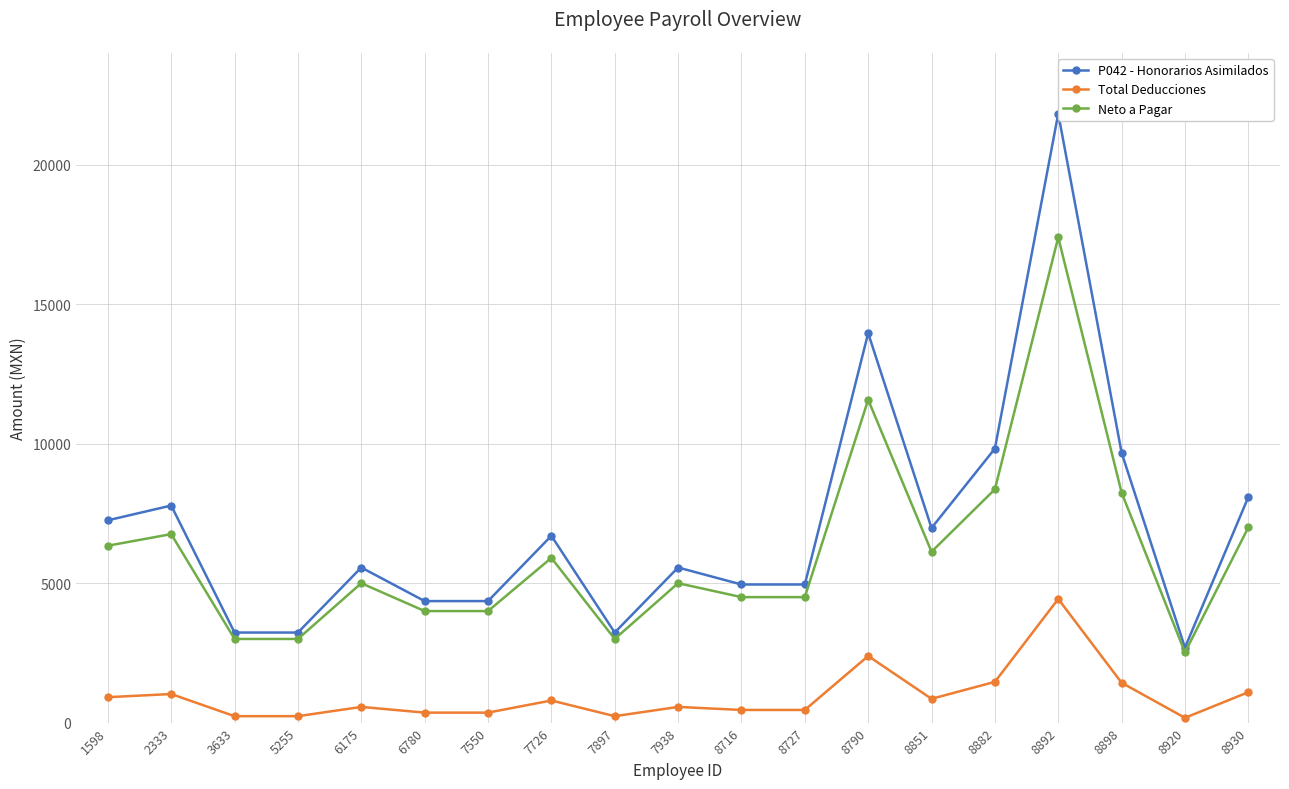

What is the greatest value displayed?

21840.0